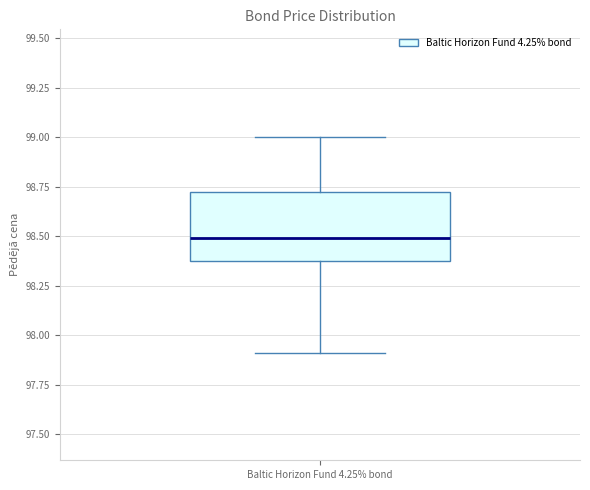

Read this box plot against the y-axis: the position of the median line, the range covered by the box, and the ends of both whiskers. The values are not printed on the chart, so give them approximately, as read against the axis.

median 98.50, box 98.35 to 98.70, whiskers 97.90 to 99.00